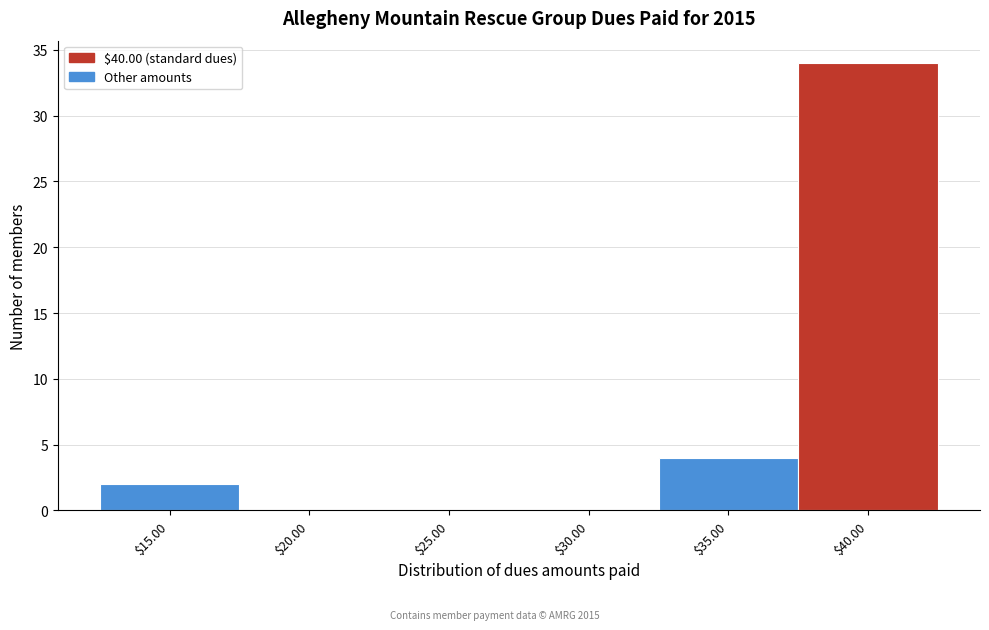

What is the maximum value shown in the chart?

34